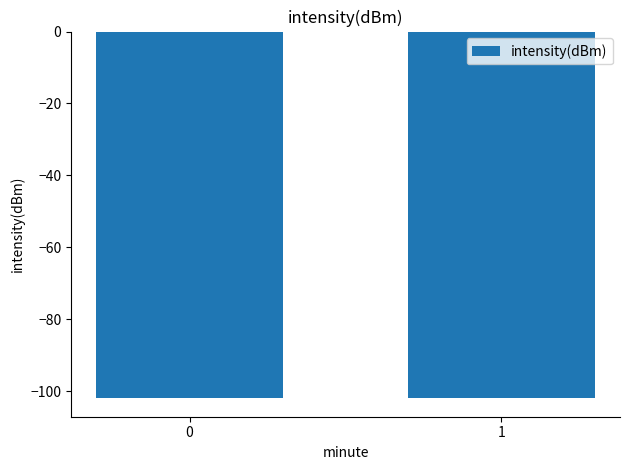

Is it true that the value at 0 is -140.7?

False